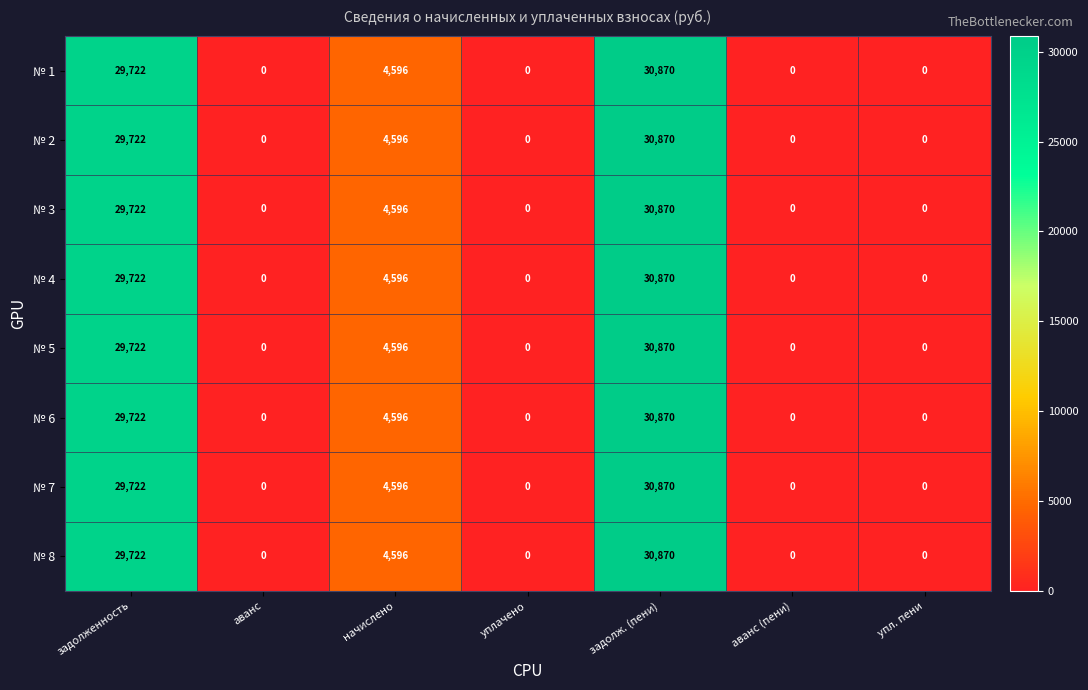

At which category is the sum across all series the highest?

задолж. (пени)